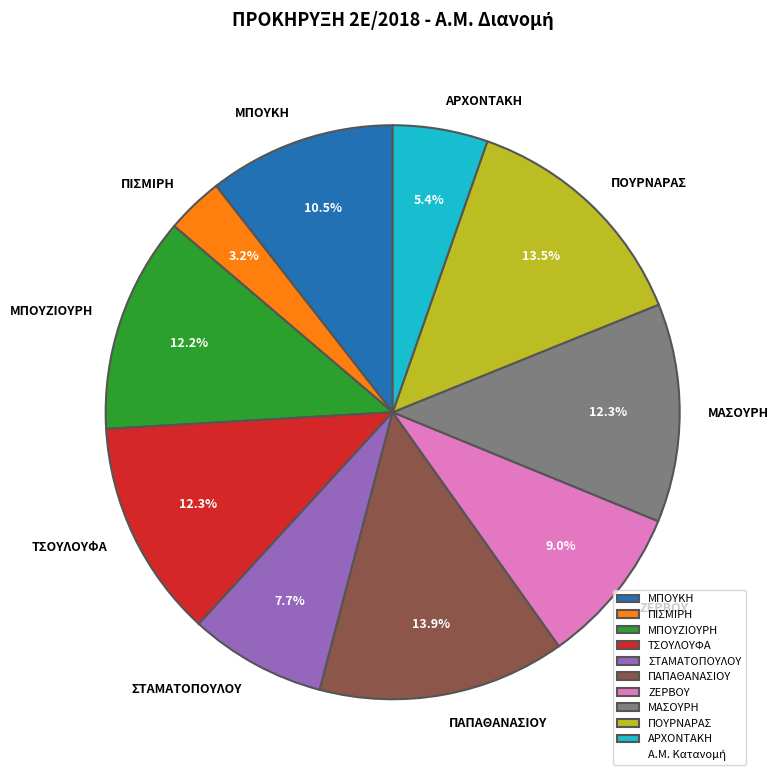

What is the ratio of the value at ΖΕΡΒΟΥ to the value at ΠΙΣΜΙΡΗ?

2.8